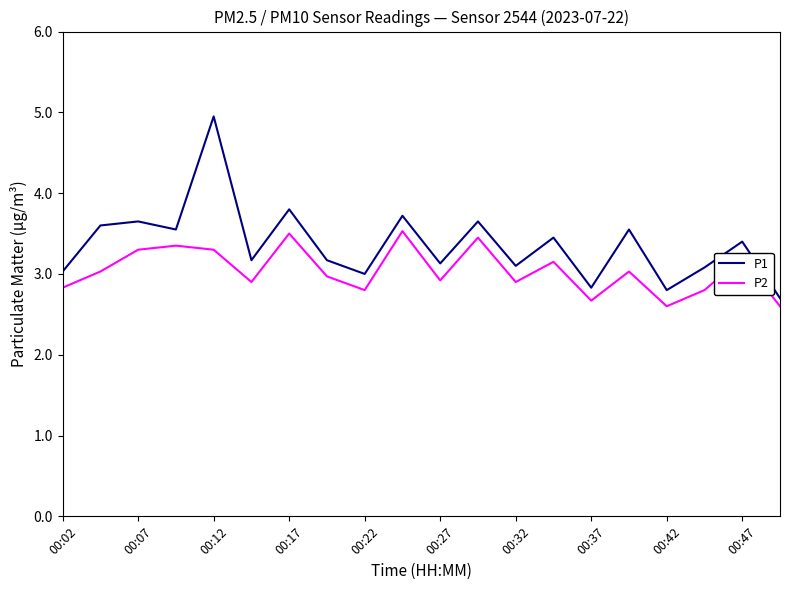

What is the smallest value displayed?

2.6